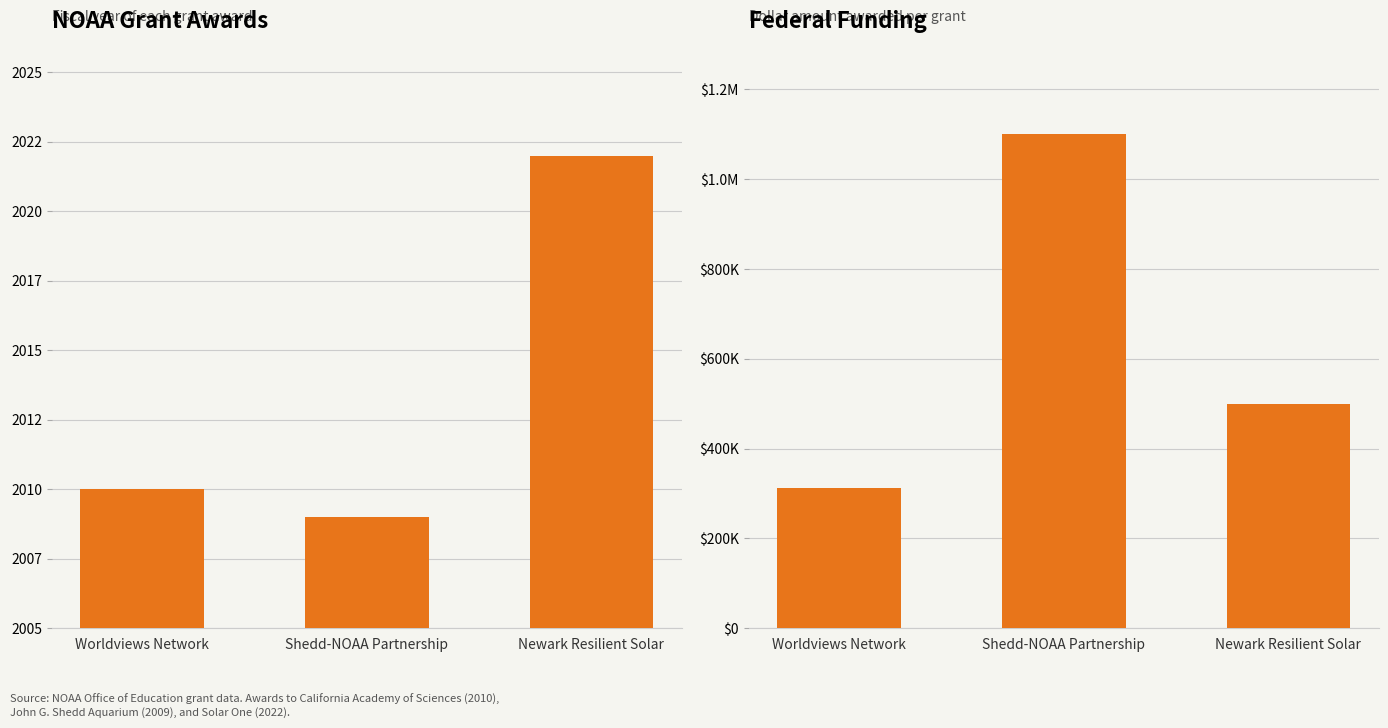

How many bars are there in each group?

2